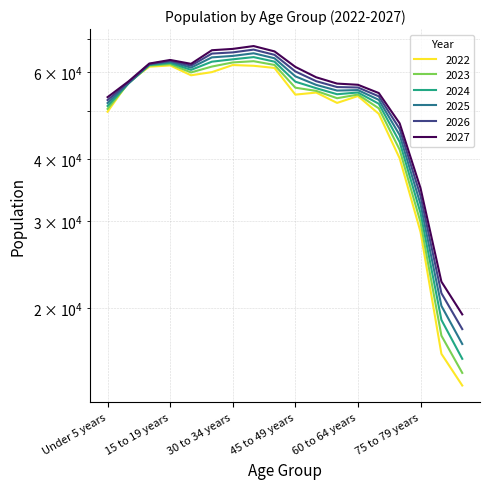

How many interior local peaks does the 2024 series have?

3